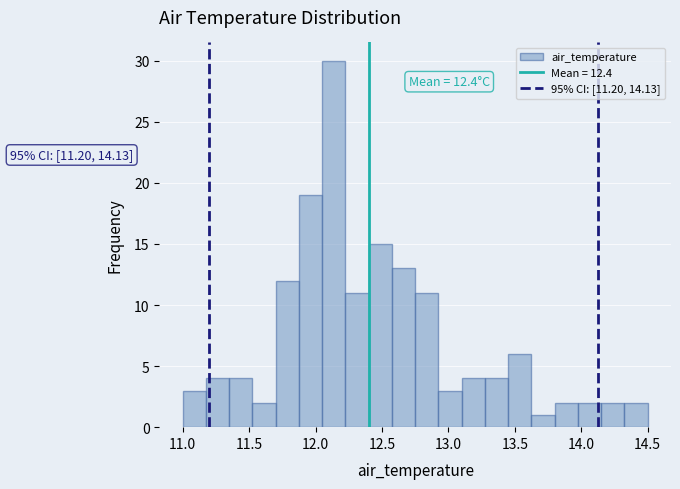

Read against the x-axis, roughly where is the centre of the tallest bar?

12.15